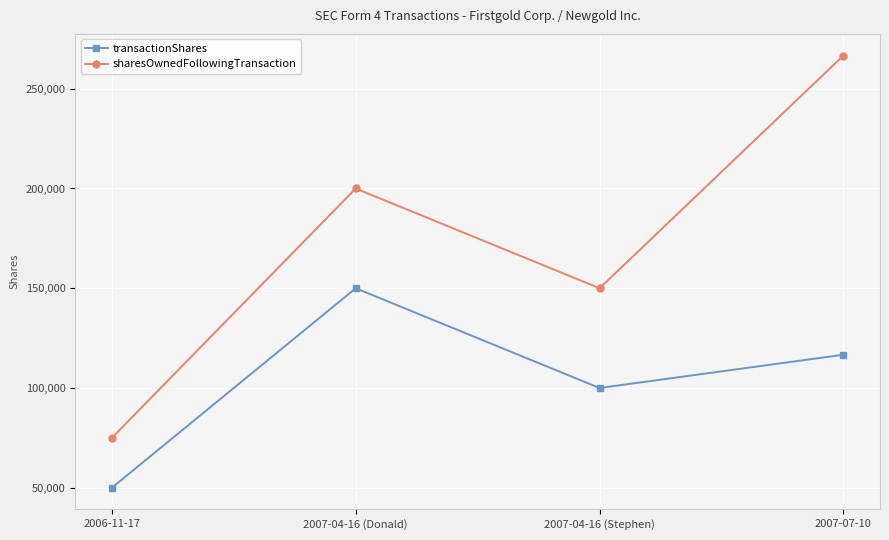

Count the number of data series in this chart.

2